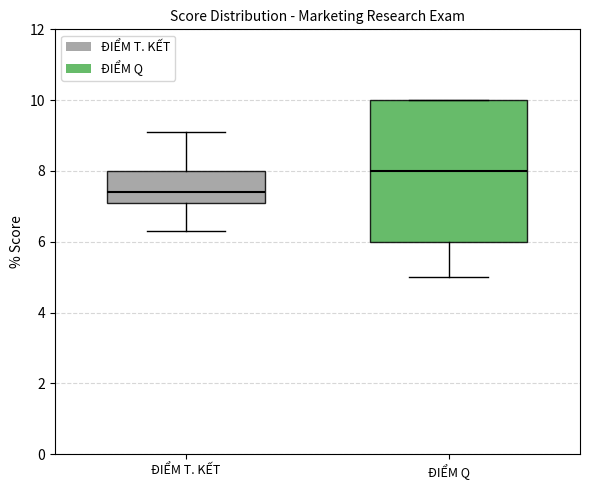

Reading left to right, transcribe this box plot: for each box, give where its median line is, the range the box spans, and where its two whiskers end, as read against the y-axis. The values are not printed on the chart, so give them approximately, as read against the axis.

ĐIỂM T. KẾT: median 7.4, box 7.2 to 8.0, whiskers 6.4 to 9.2
ĐIỂM Q: median 8.0, box 6.0 to 10.0, whiskers 5.0 to 10.0